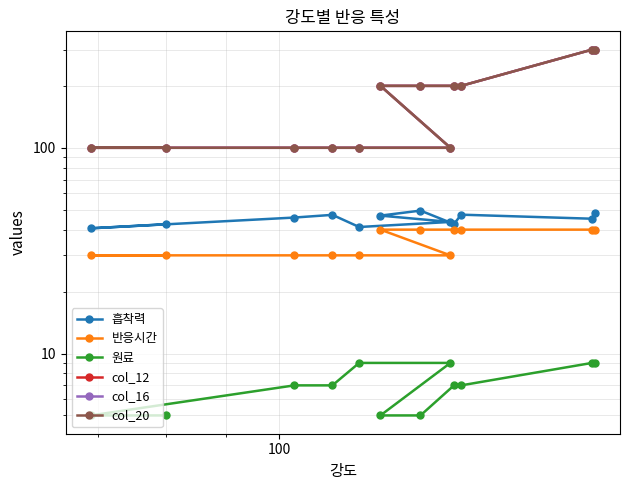

What is the value of the col_16 point at the 8th from the left?

200.0